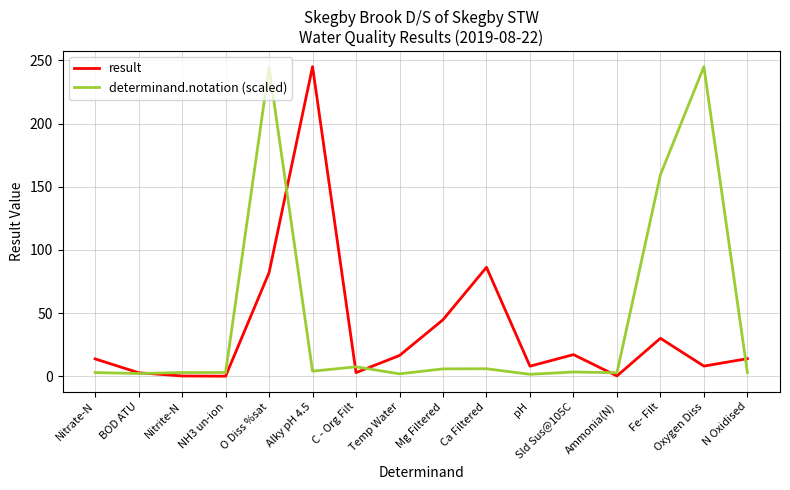

True or false: determinand.notation (scaled) has more than 0 points higher than both neighbors.

True